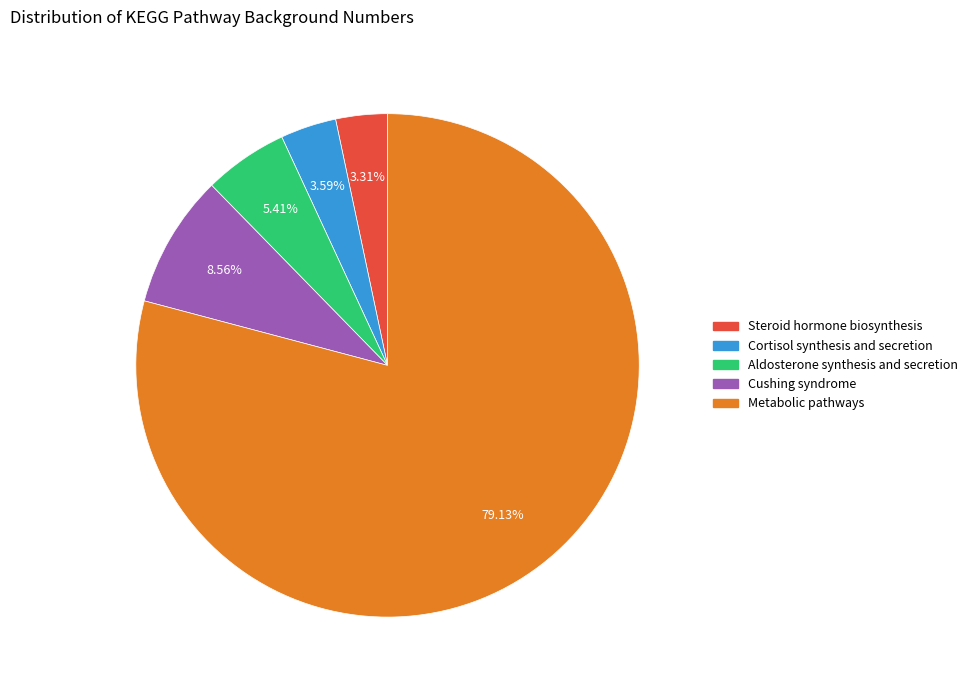

What is the ratio of the value at Metabolic pathways to the value at Cortisol synthesis and secretion?

22.0